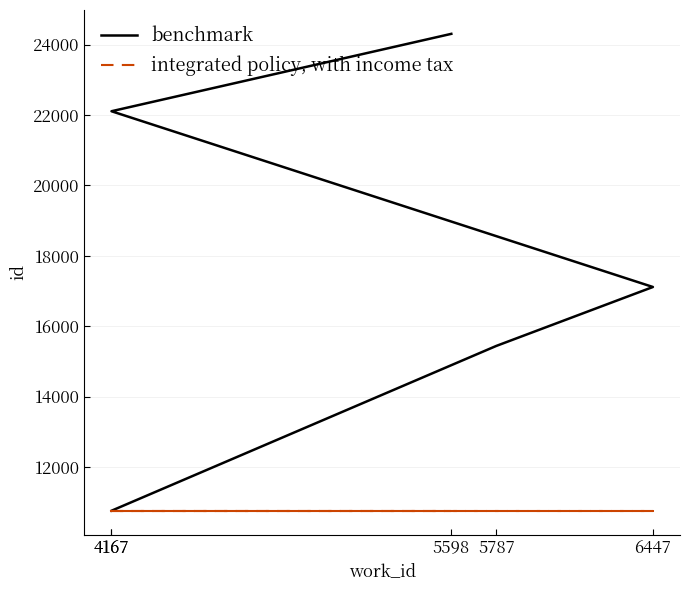

Which series has the largest total across all categories?

benchmark